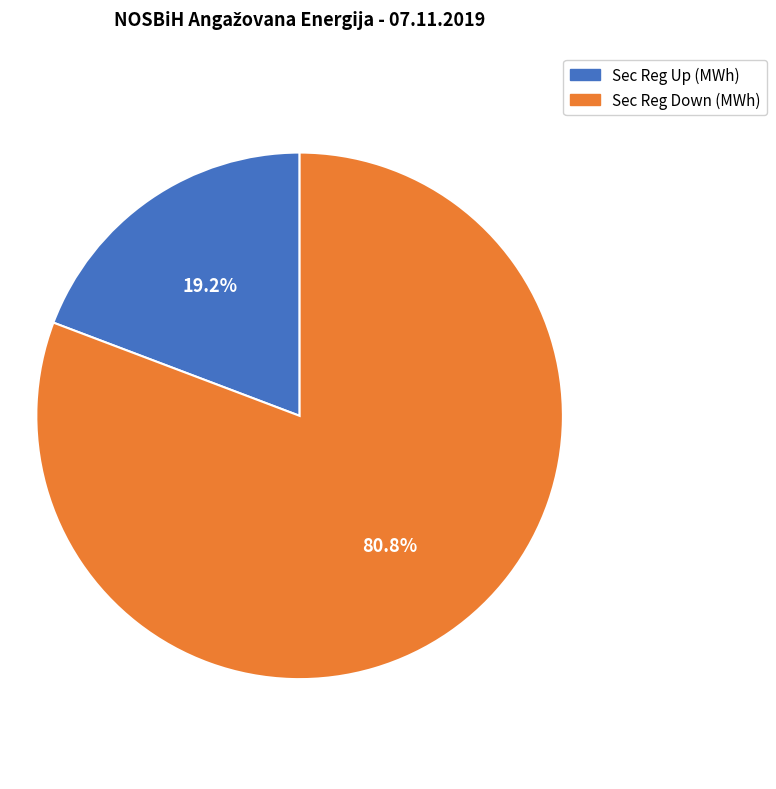

Is there a majority slice in this chart?

Yes